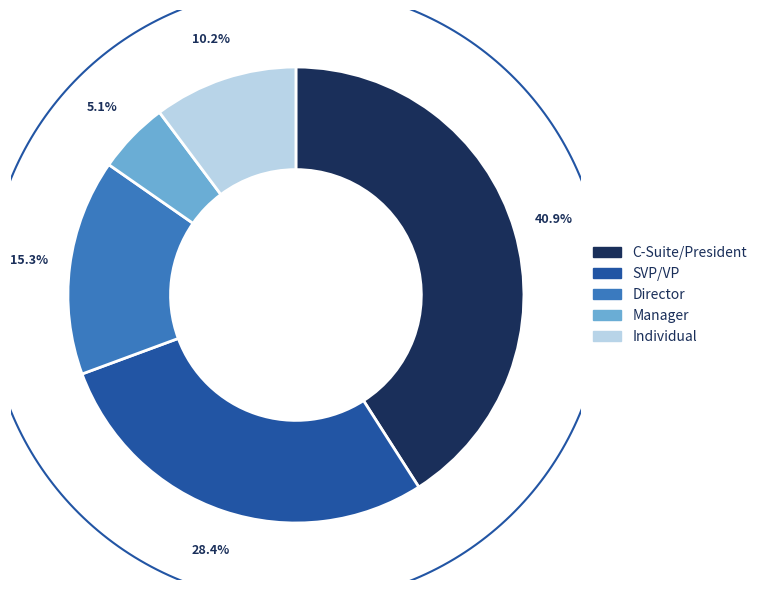

Does any single category account for the majority?

No